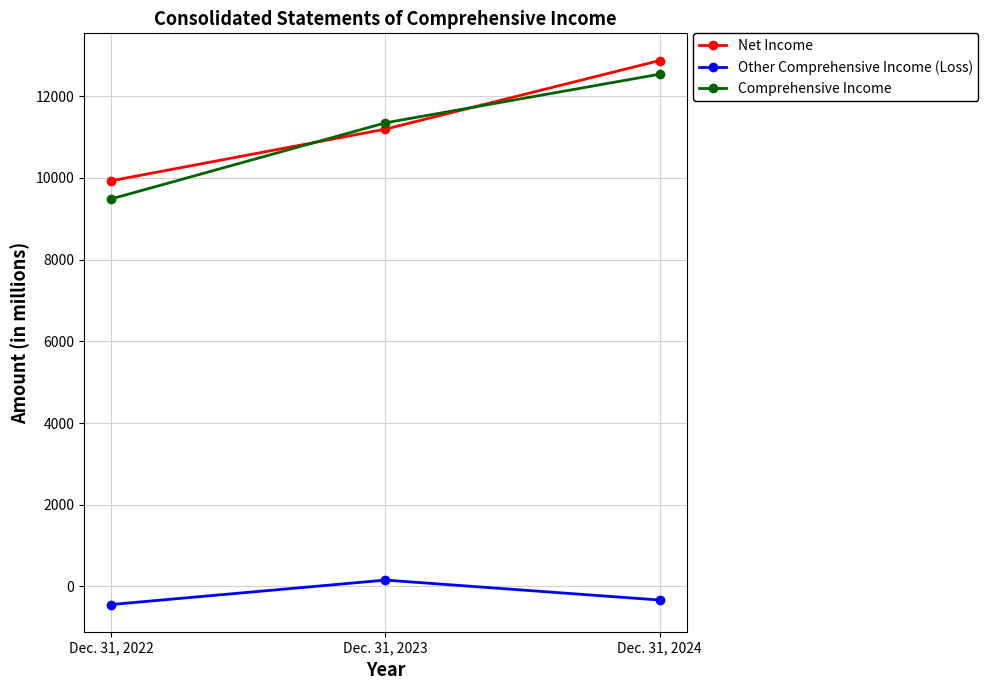

Which series changed the most between Dec. 31, 2022 and Dec. 31, 2024?

Comprehensive Income